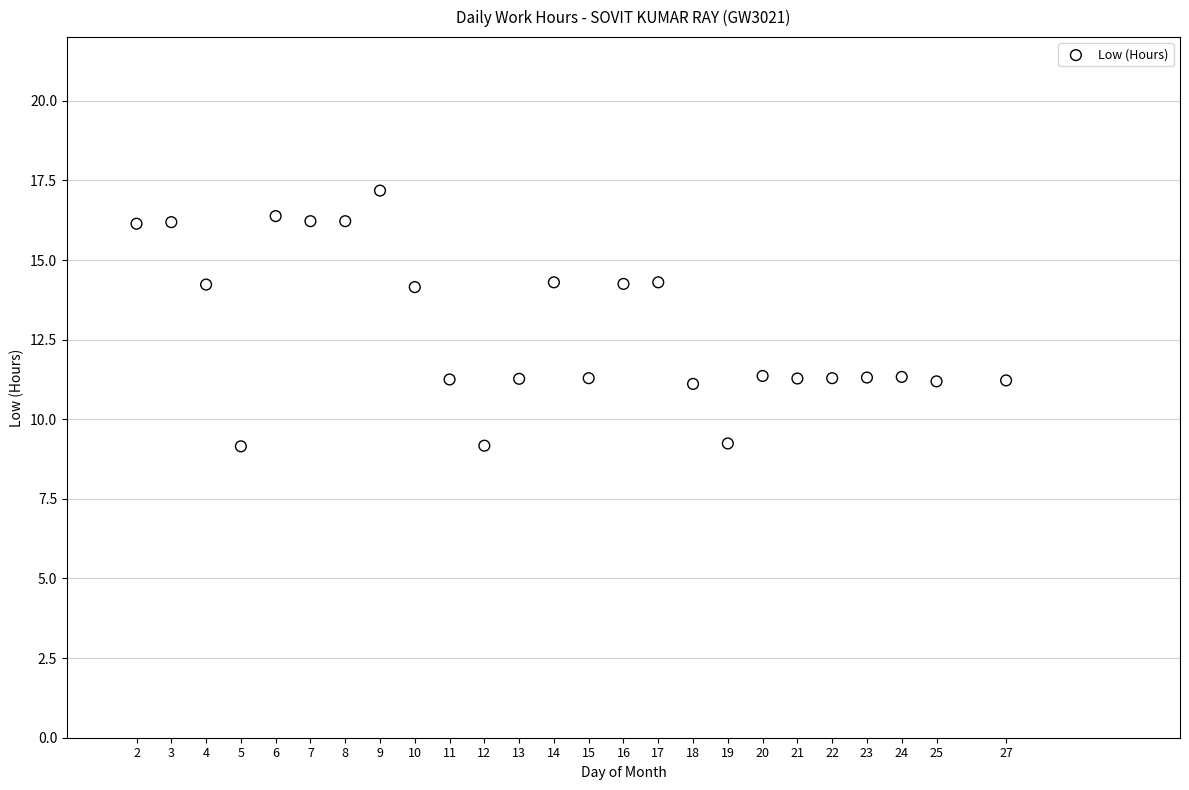

What is the range of Y values (max minus min)?

8.0